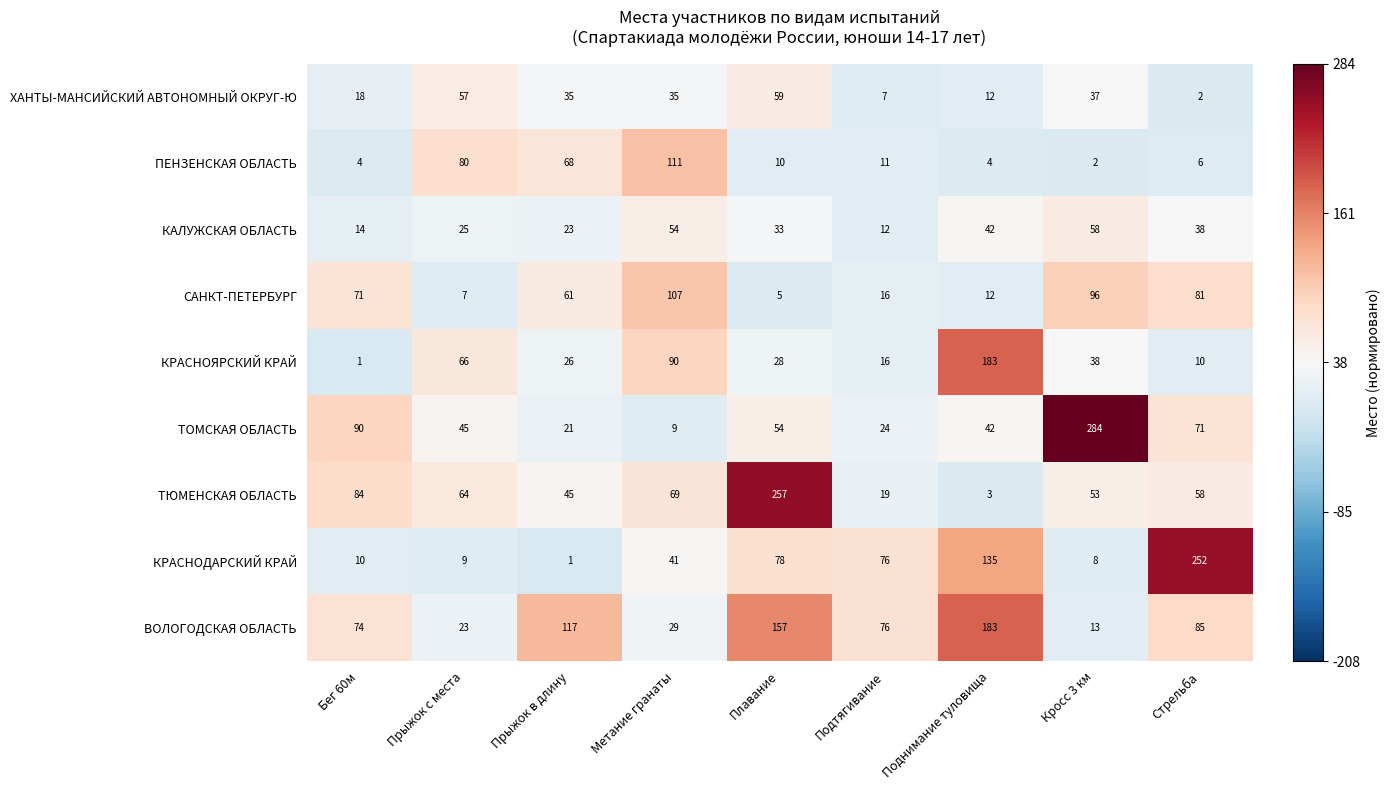

What is the difference between the highest and lowest values at Прыжок с места?

73